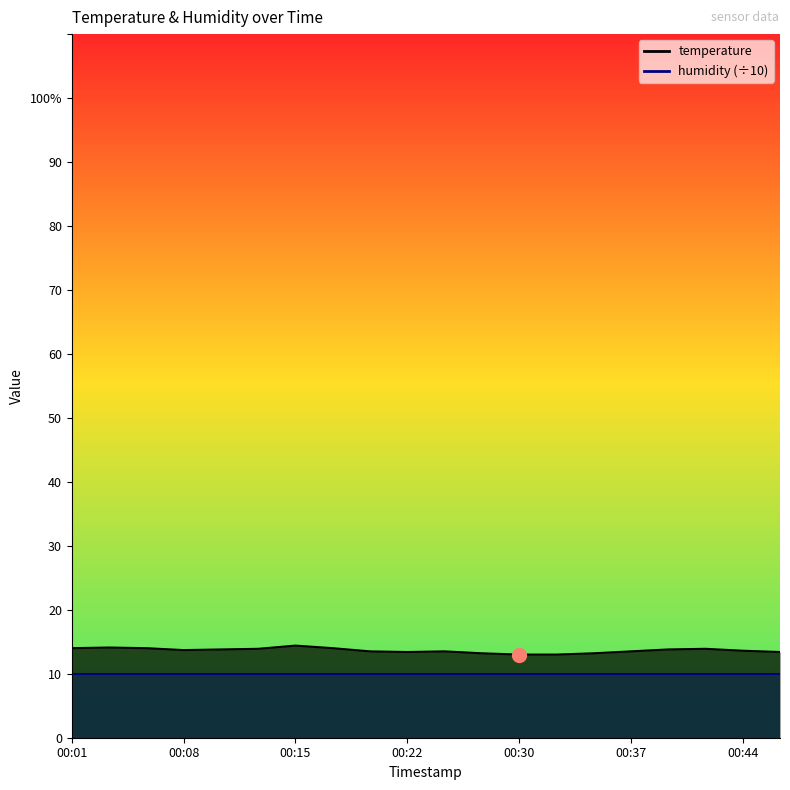

Is it true that the value at 00:20 is 22.8?

False